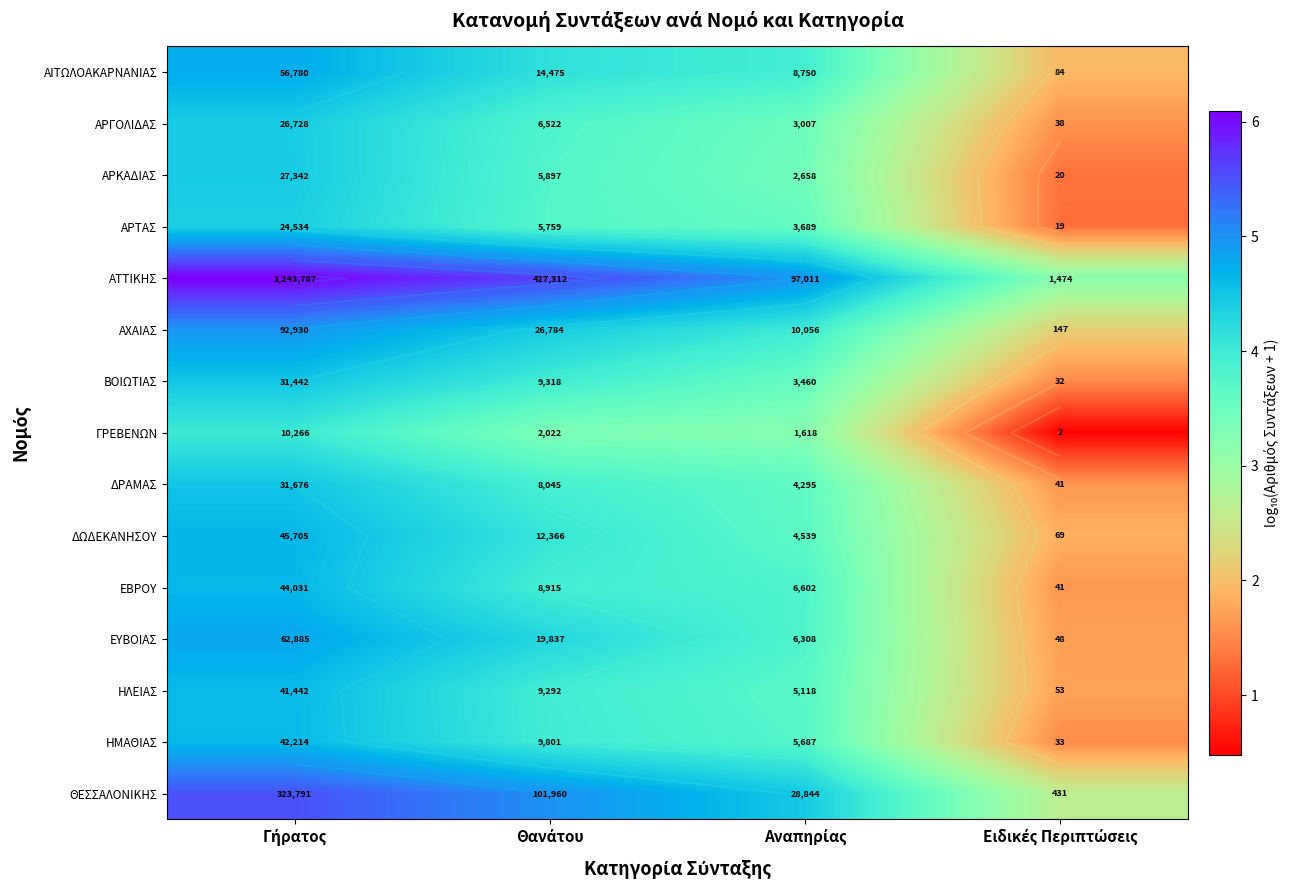

What is the approximate value of ΔΩΔΕΚΑΝΗΣΟΥ at Ειδικές Περιπτώσεις?

1.8